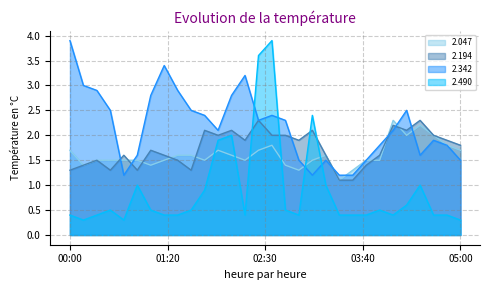

At which label does 2.490 reach its peak?

02:40